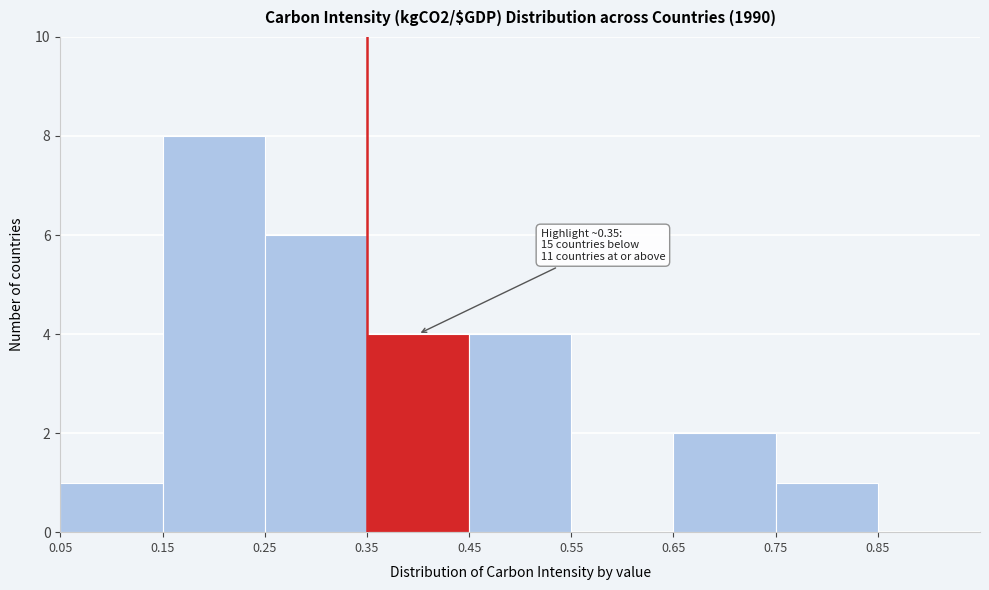

Over which range of the x-axis is the bar tallest?

0.15 to 0.25